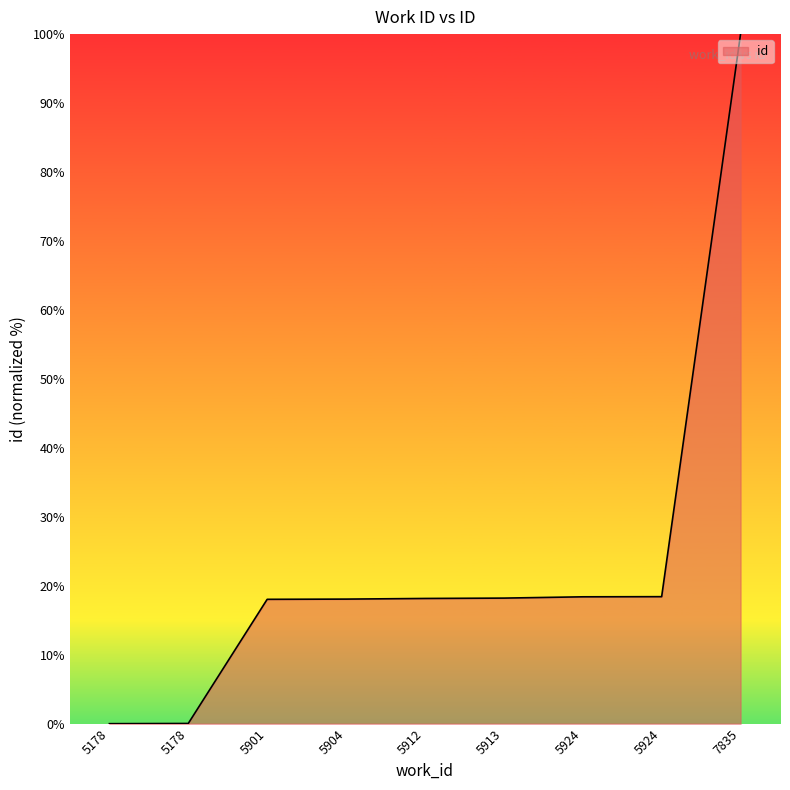

List the labels in order of value, largest first.

7835, 5924, 5924, 5913, 5912, 5904, 5901, 5178, 5178